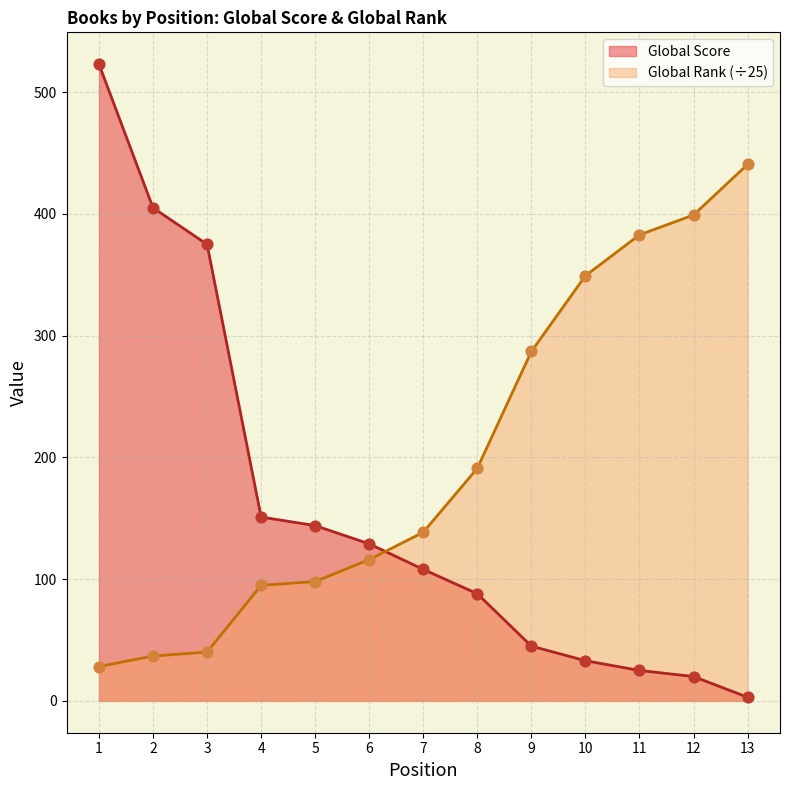

What is the total value across all series at 2?

441.8